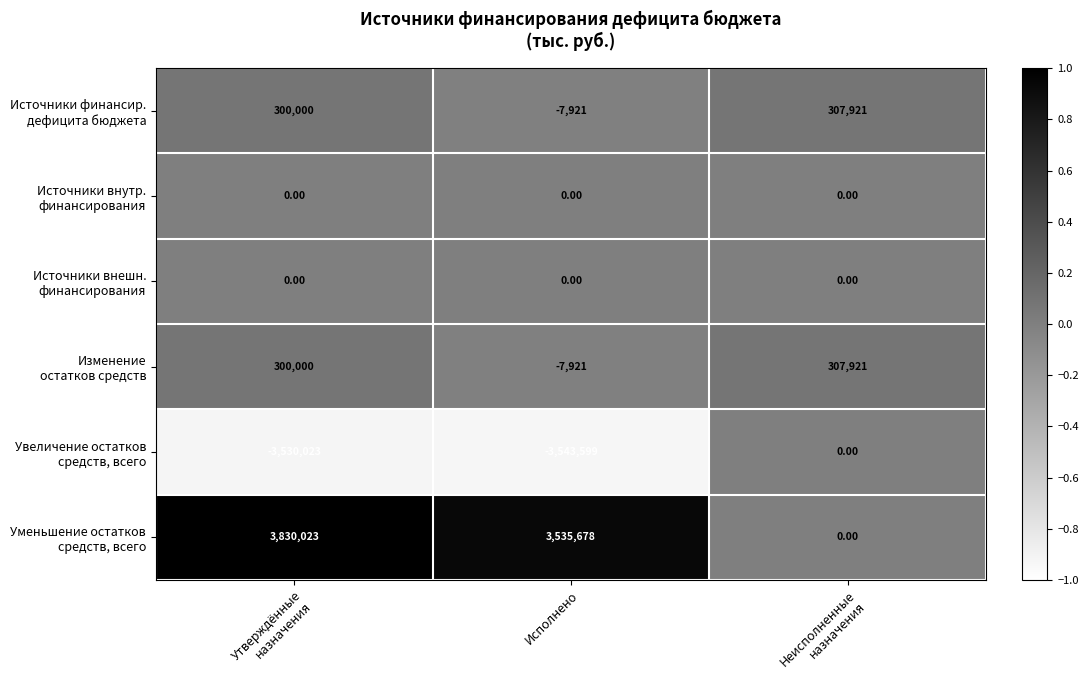

At how many categories does at least one series exceed 133933?

3